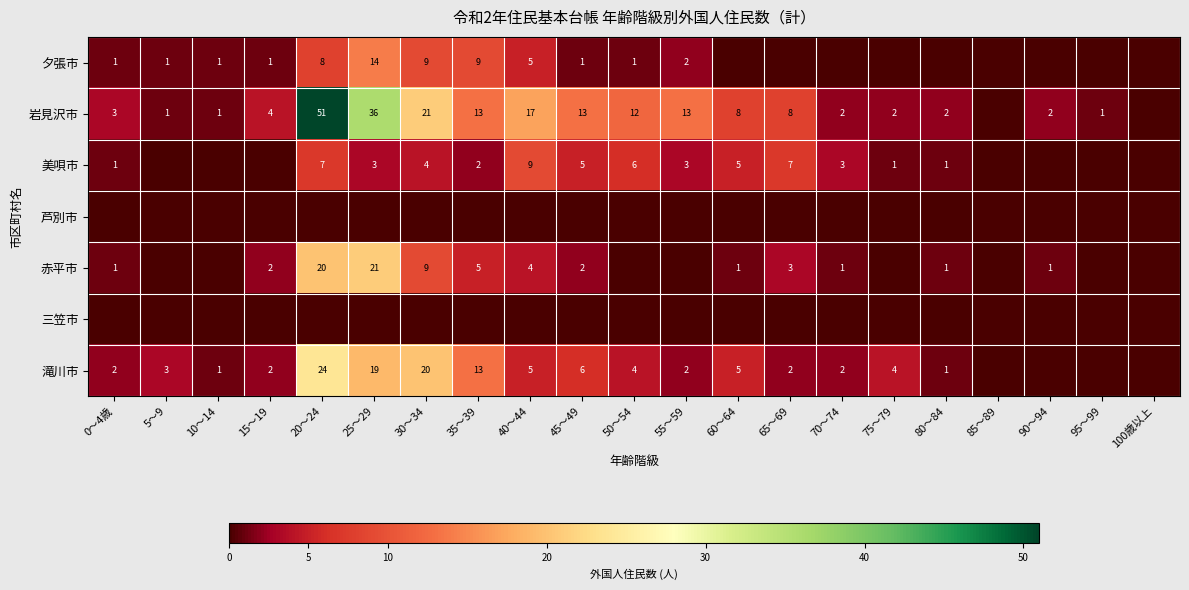

Is it true that 岩見沢市 equals 17 at 50～54?

False